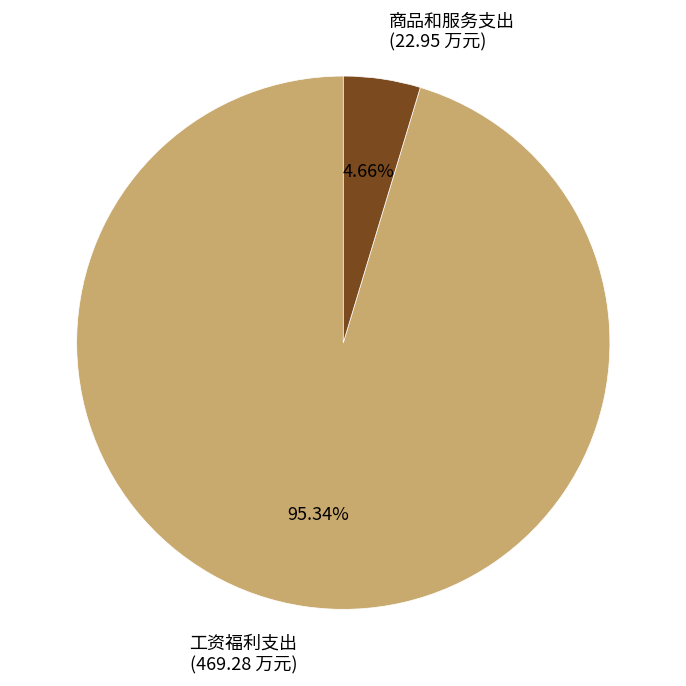

What is the largest slice in the pie chart?

工资福利支出